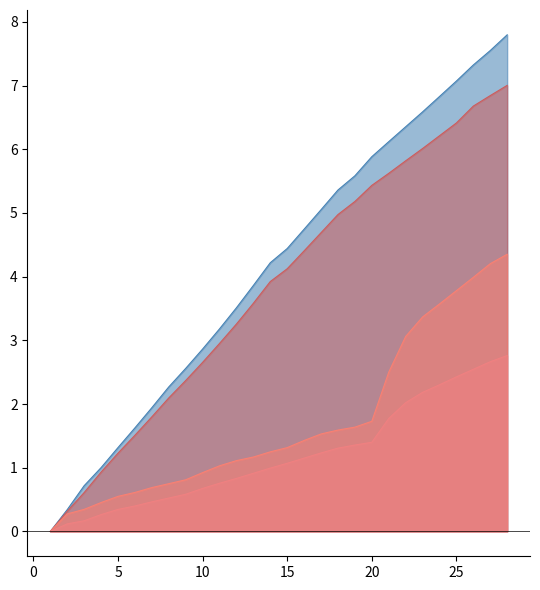

Which series changed the most between 9 and 22?

Zone 9